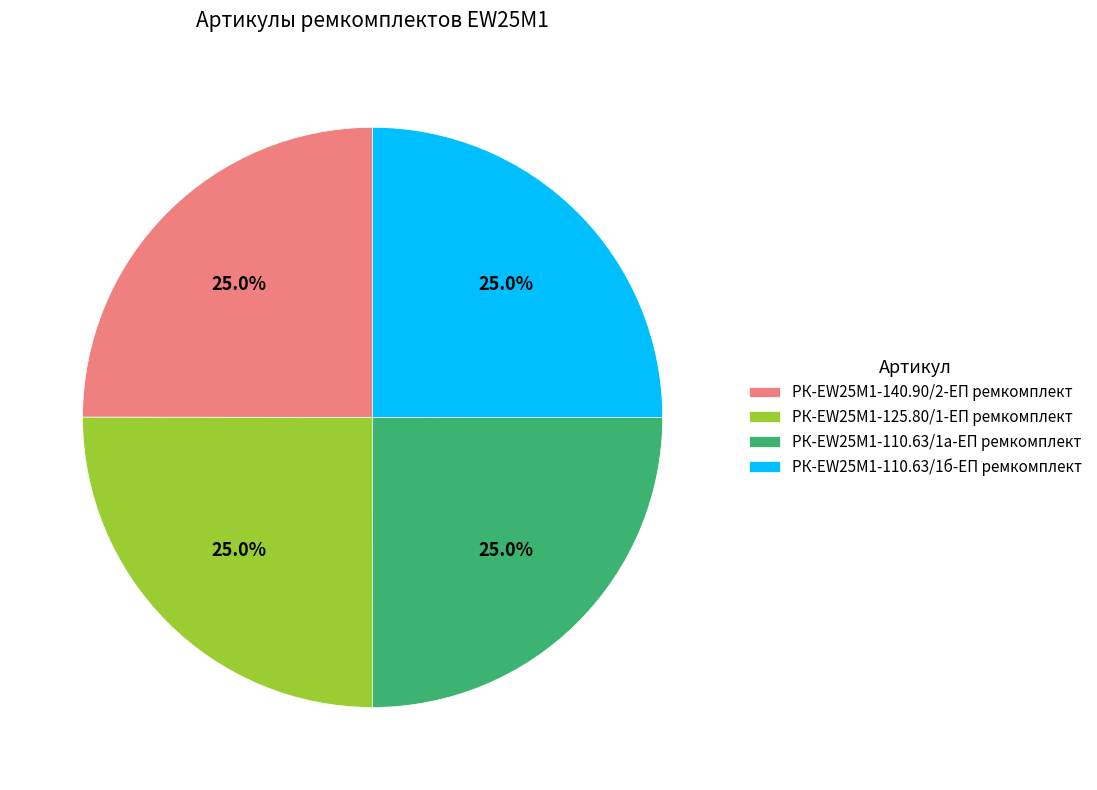

To the nearest percent, what portion does РК-EW25M1-110.63/1б-ЕП ремкомплект represent?

25%